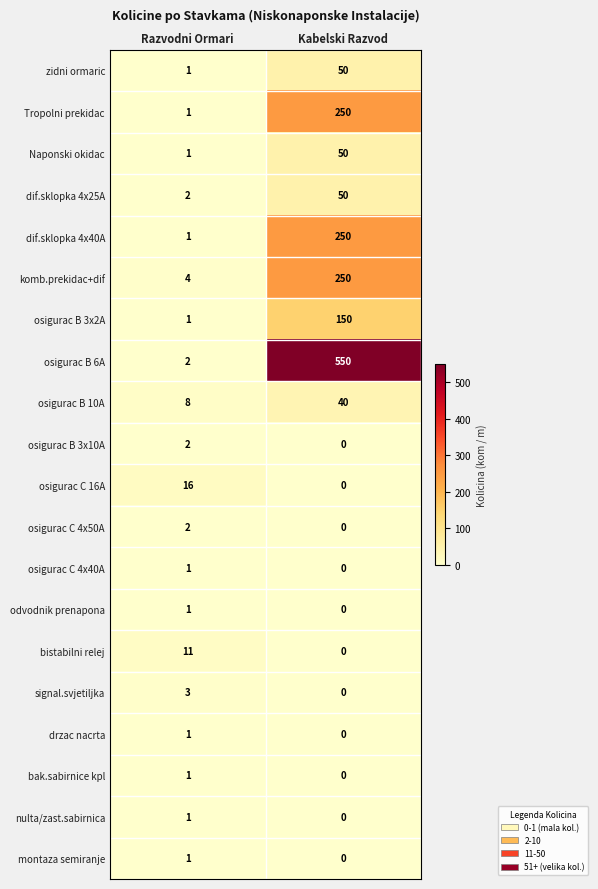

Where is bak.sabirnice kpl nearest to the value 0?

Kabelski Razvod